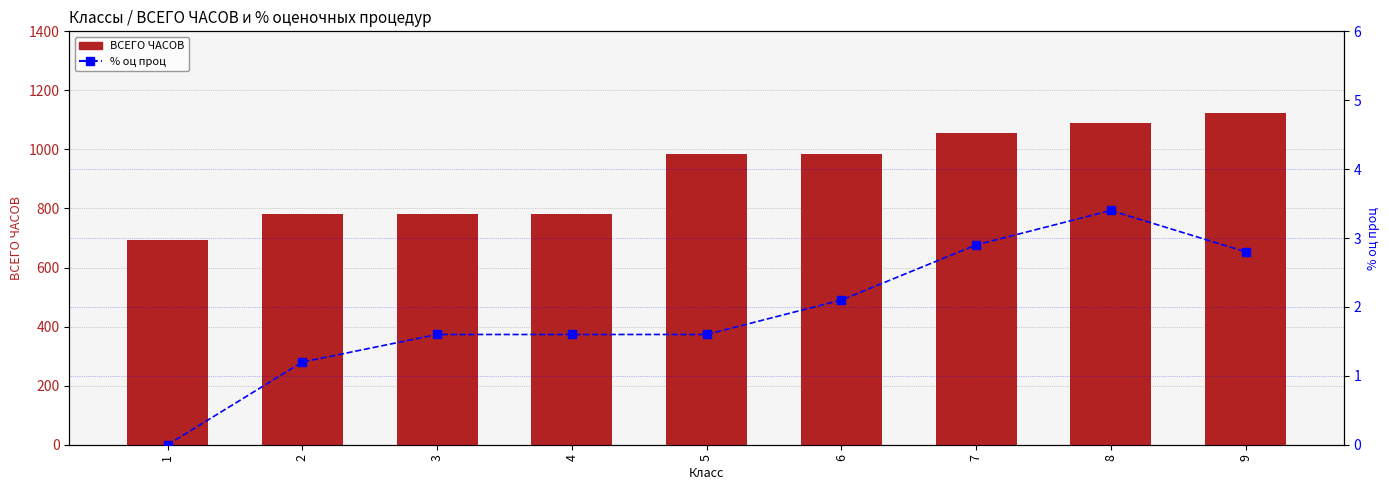

Reading left to right, list all the values displayed in this chart.

ВСЕГО ЧАСОВ: 1=693.0	2=782.0	3=782.0	4=782.0	5=986.0	6=986.0	7=1054.0	8=1088.0	9=1122.0
% оц проц: 1=0.0	2=1.2	3=1.6	4=1.6	5=1.6	6=2.1	7=2.9	8=3.4	9=2.8